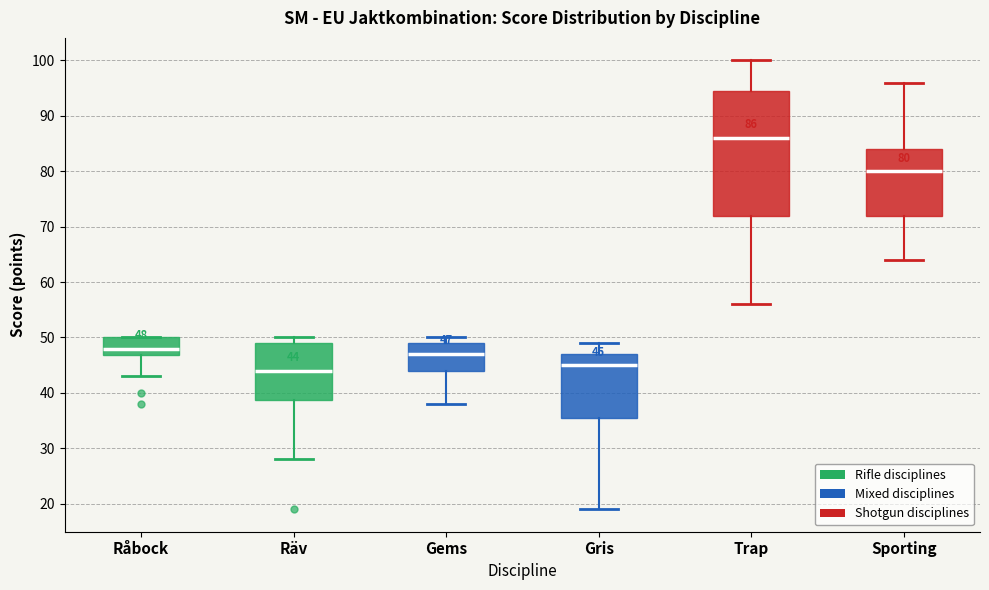

Which box's median line is the lowest?

Räv